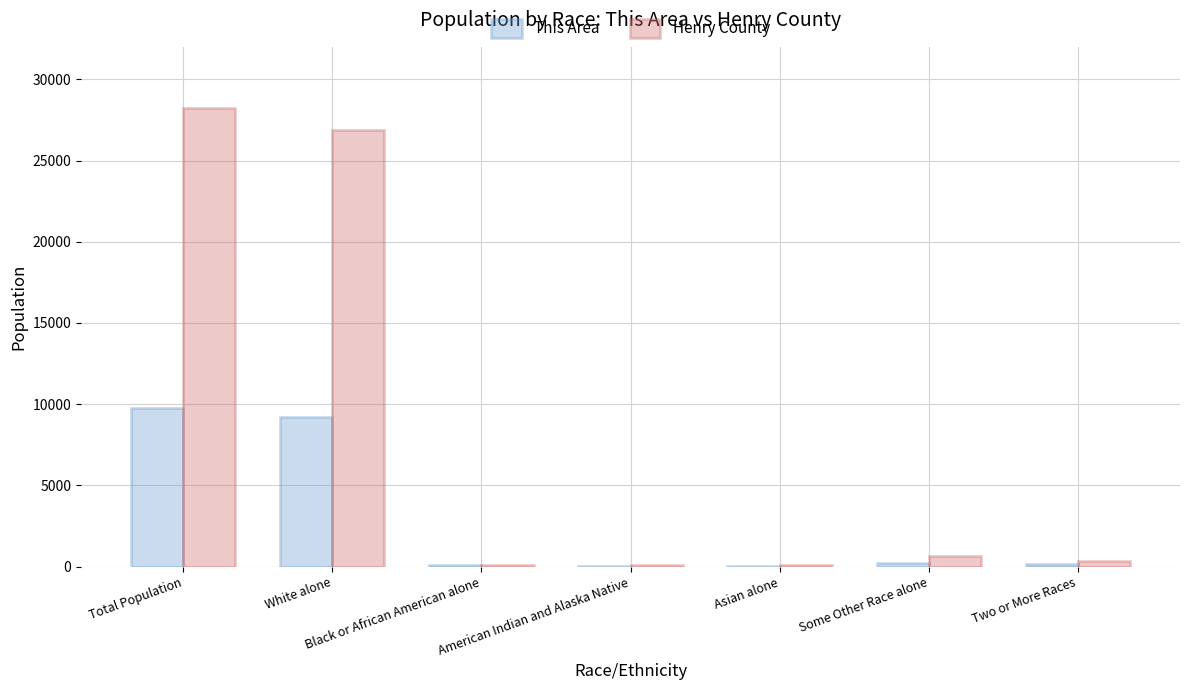

Count the number of categories in the chart.

7